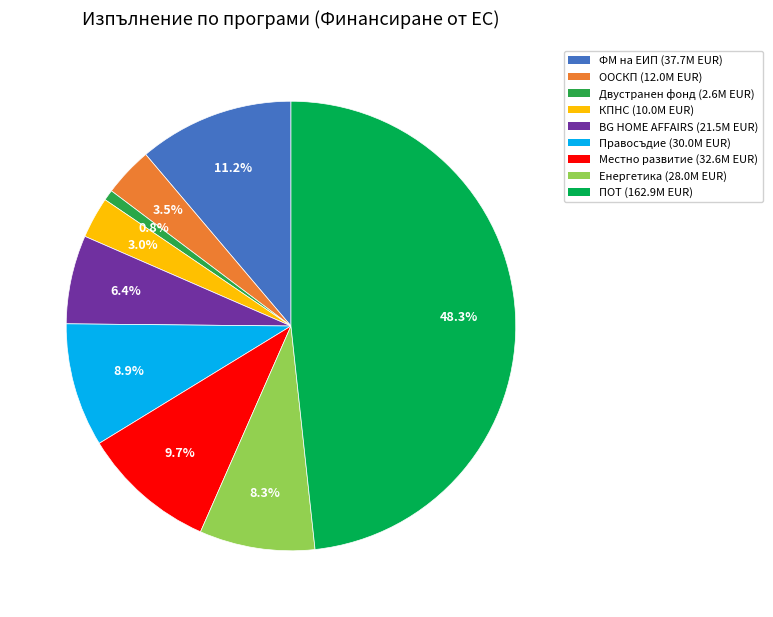

To the nearest percent, what is the combined percentage of Правосъдие and ПОТ?

57%